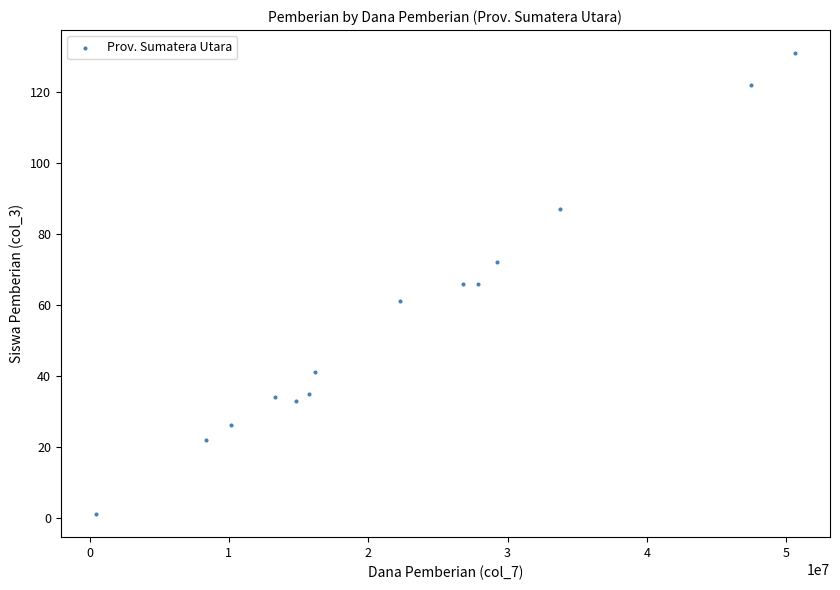

What is the range of X values (max minus min)?

50175000